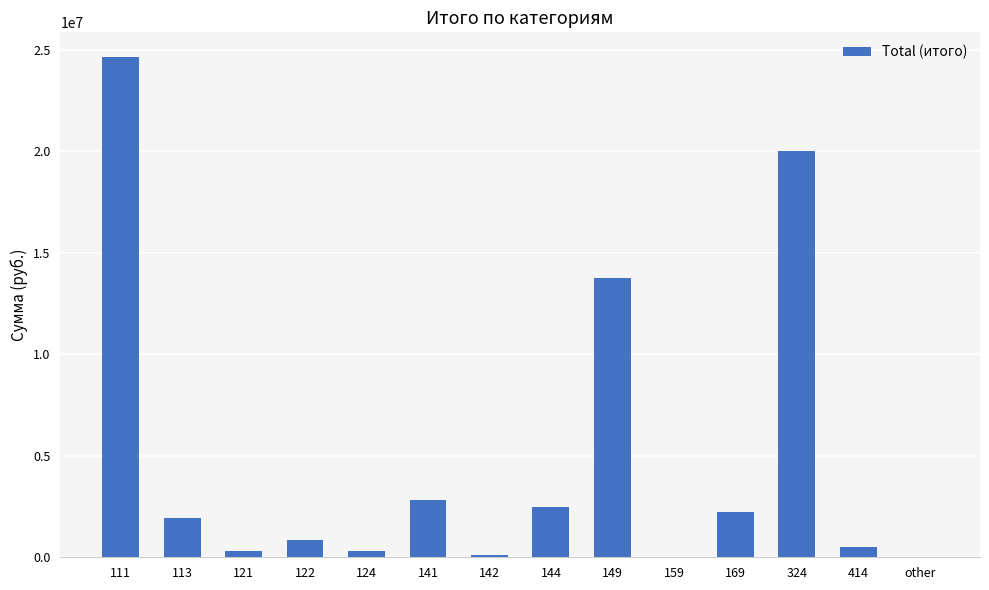

Is it true that the value at 111 is 24633681.0?

True